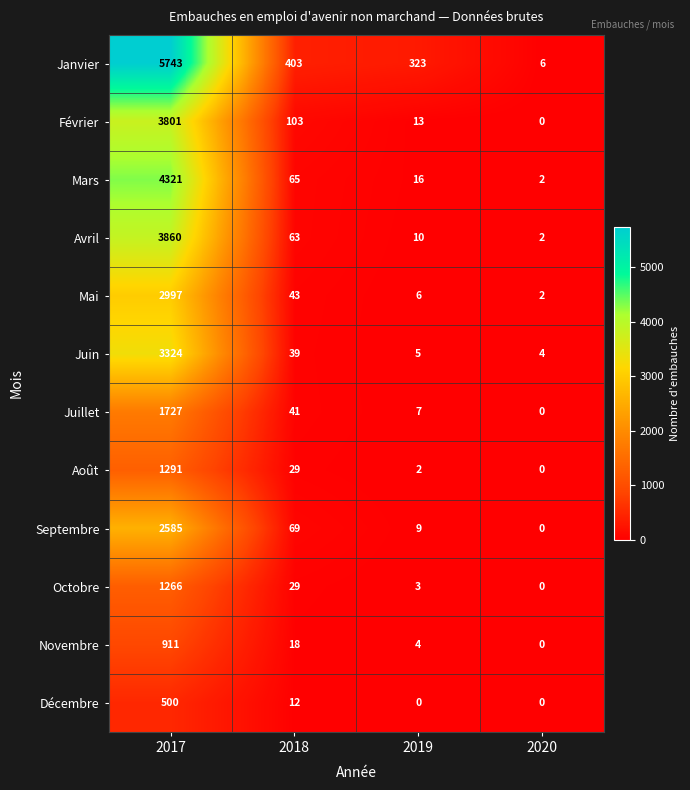

Which series has the largest range (max minus min)?

Janvier